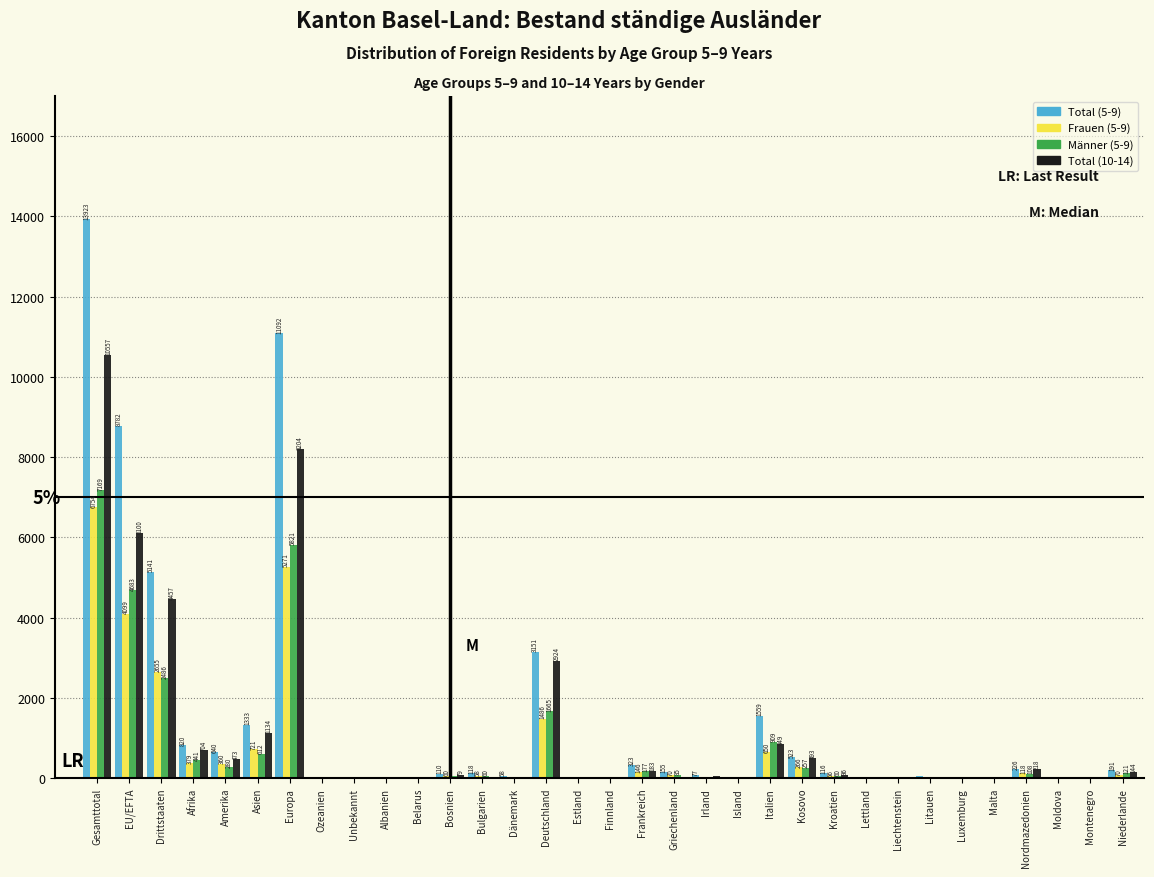

Reading left to right, list all the values displayed in this chart.

Total (5-9): Gesamttotal=13923	EU/EFTA=8782	Drittstaaten=5141	Afrika=820	Amerika=640	Asien=1333	Europa=11092	Ozeanien=22	Unbekannt=16	Albanien=22	Belarus=13	Bosnien=110	Bulgarien=118	Dänemark=58	Deutschland=3151	Estland=9	Finnland=28	Frankreich=323	Griechenland=155	Irland=77	Island=4	Italien=1559	Kosovo=523	Kroatien=116	Lettland=15	Liechtenstein=6	Litauen=44	Luxemburg=7	Malta=4	Nordmazedonien=226	Moldova=2	Montenegro=7	Niederlande=191
Frauen (5-9): Gesamttotal=6754	EU/EFTA=4099	Drittstaaten=2655	Afrika=379	Amerika=360	Asien=721	Europa=5271	Ozeanien=14	Unbekannt=9	Albanien=13	Belarus=10	Bosnien=60	Bulgarien=58	Dänemark=25	Deutschland=1486	Estland=7	Finnland=19	Frankreich=146	Griechenland=70	Irland=37	Island=2	Italien=650	Kosovo=266	Kroatien=56	Lettland=10	Liechtenstein=3	Litauen=32	Luxemburg=2	Malta=3	Nordmazedonien=118	Moldova=1	Montenegro=3	Niederlande=70
Männer (5-9): Gesamttotal=7169	EU/EFTA=4683	Drittstaaten=2486	Afrika=441	Amerika=280	Asien=612	Europa=5821	Ozeanien=8	Unbekannt=7	Albanien=7	Belarus=3	Bosnien=50	Bulgarien=60	Dänemark=27	Deutschland=1665	Estland=2	Finnland=9	Frankreich=177	Griechenland=85	Irland=40	Island=2	Italien=909	Kosovo=257	Kroatien=60	Lettland=5	Liechtenstein=3	Litauen=12	Luxemburg=5	Malta=1	Nordmazedonien=108	Moldova=1	Montenegro=5	Niederlande=121
Total (10-14): Gesamttotal=10557	EU/EFTA=6100	Drittstaaten=4457	Afrika=704	Amerika=473	Asien=1134	Europa=8204	Ozeanien=22	Unbekannt=20	Albanien=9	Belarus=6	Bosnien=79	Bulgarien=40	Dänemark=32	Deutschland=2924	Estland=9	Finnland=17	Frankreich=183	Griechenland=32	Irland=50	Island=2	Italien=849	Kosovo=493	Kroatien=86	Lettland=8	Liechtenstein=3	Litauen=10	Luxemburg=5	Malta=4	Nordmazedonien=218	Moldova=1	Montenegro=7	Niederlande=144